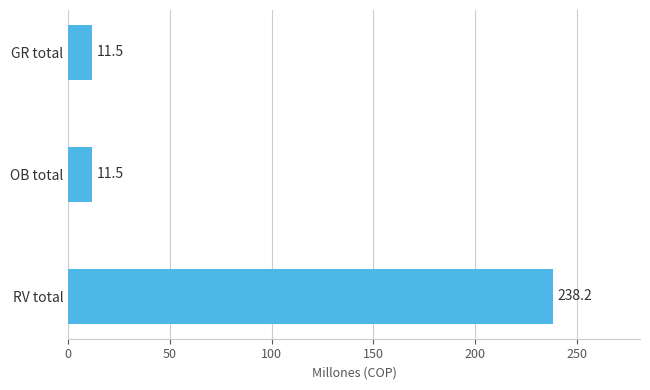

Reading bottom to top, list all the values displayed in this chart.

RV total=238.2	OB total=11.5	GR total=11.5